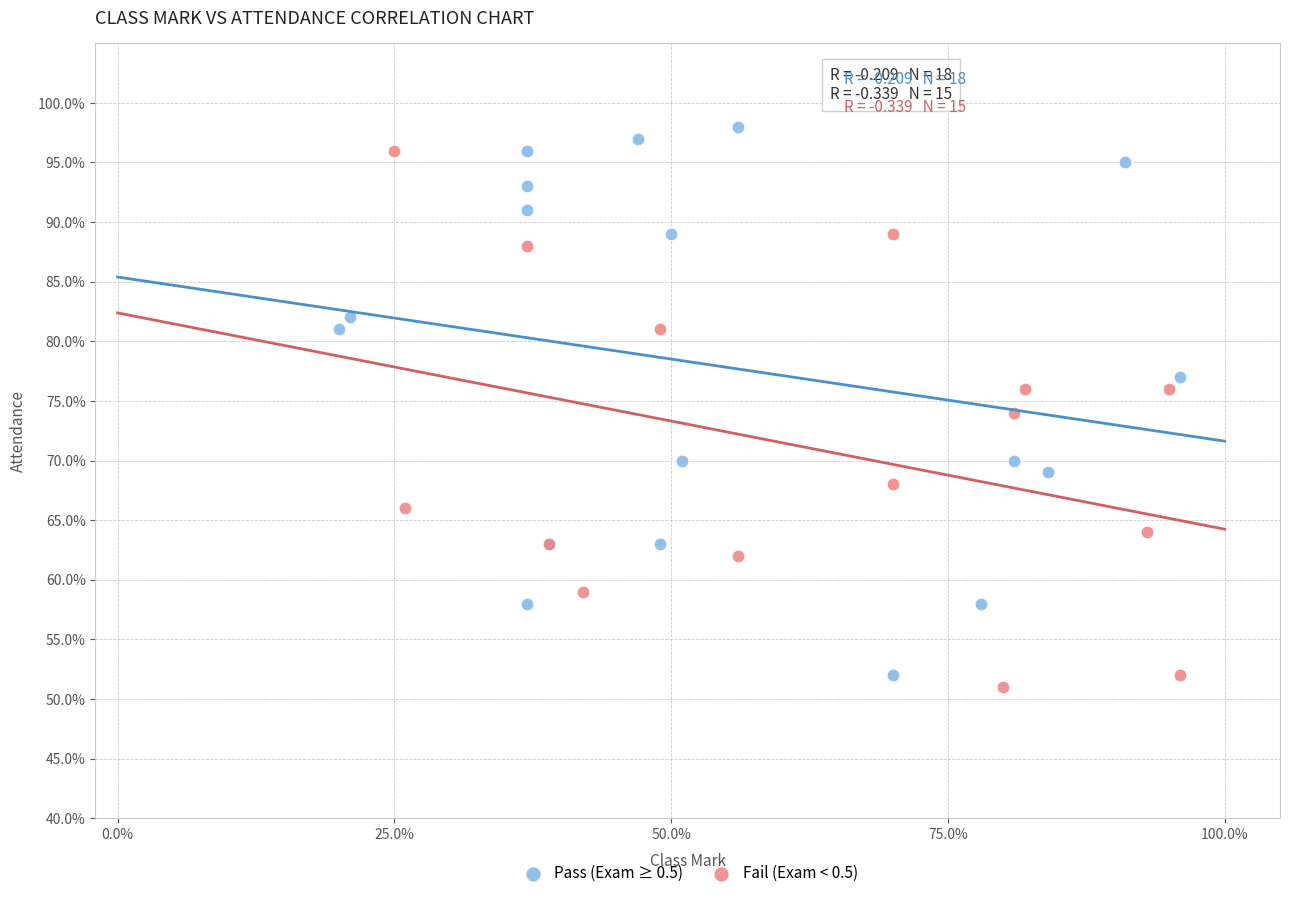

What are all the series names shown in the legend?

Pass (Exam ≥ 0.5), Fail (Exam < 0.5)